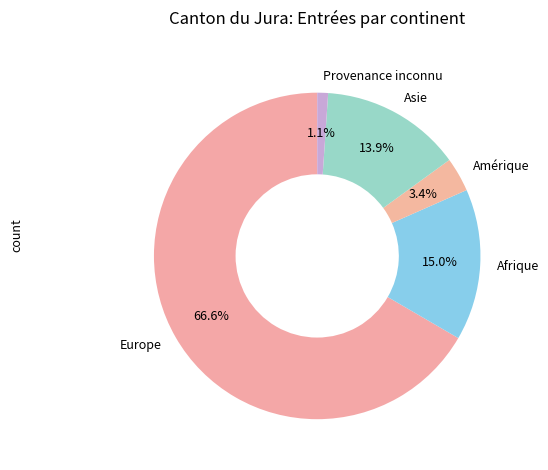

Which category has the smallest portion of the pie?

Provenance inconnu